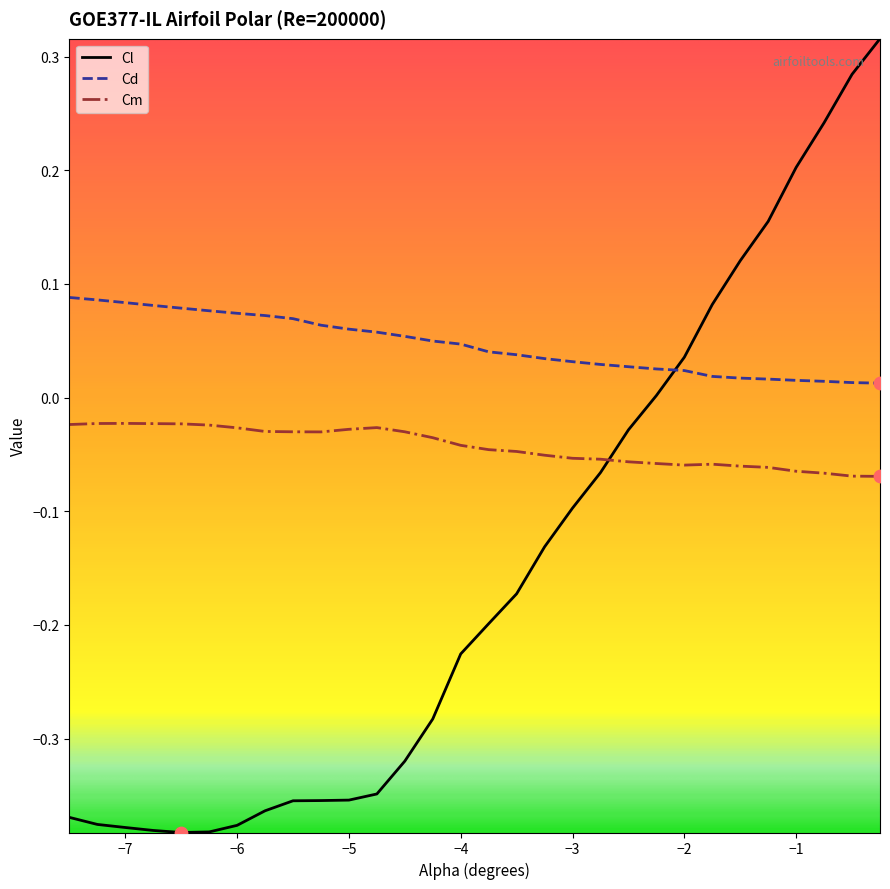

Which series reaches the minimum Y coordinate?

Cl